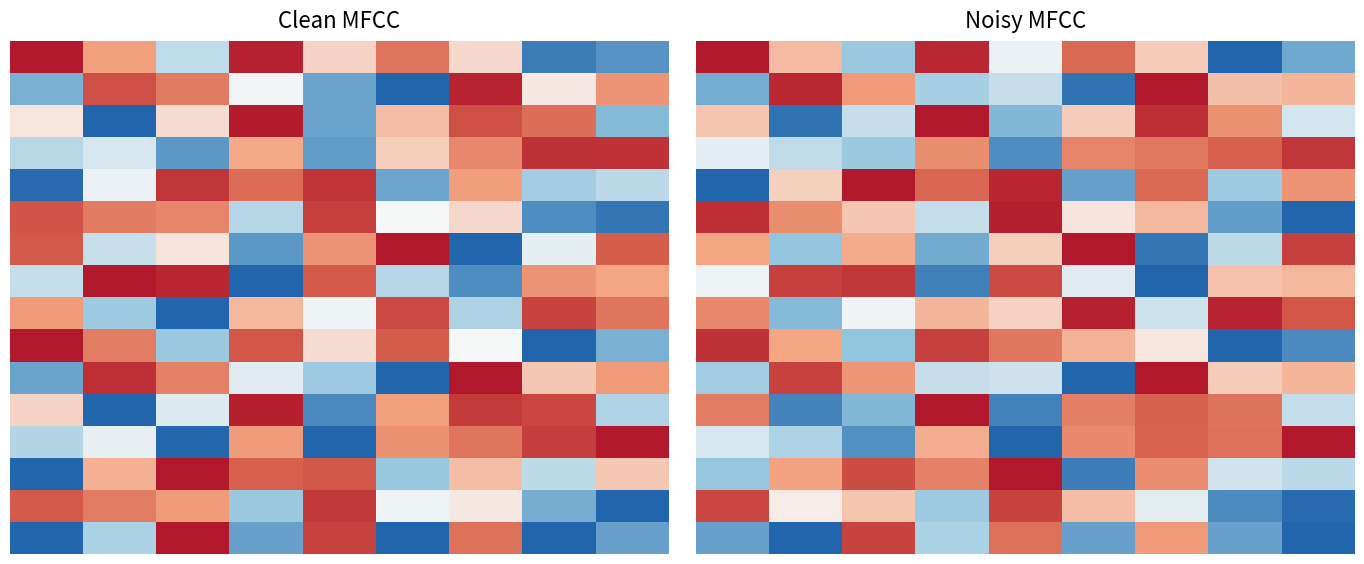

What is the total value across all series at 6?

92.2